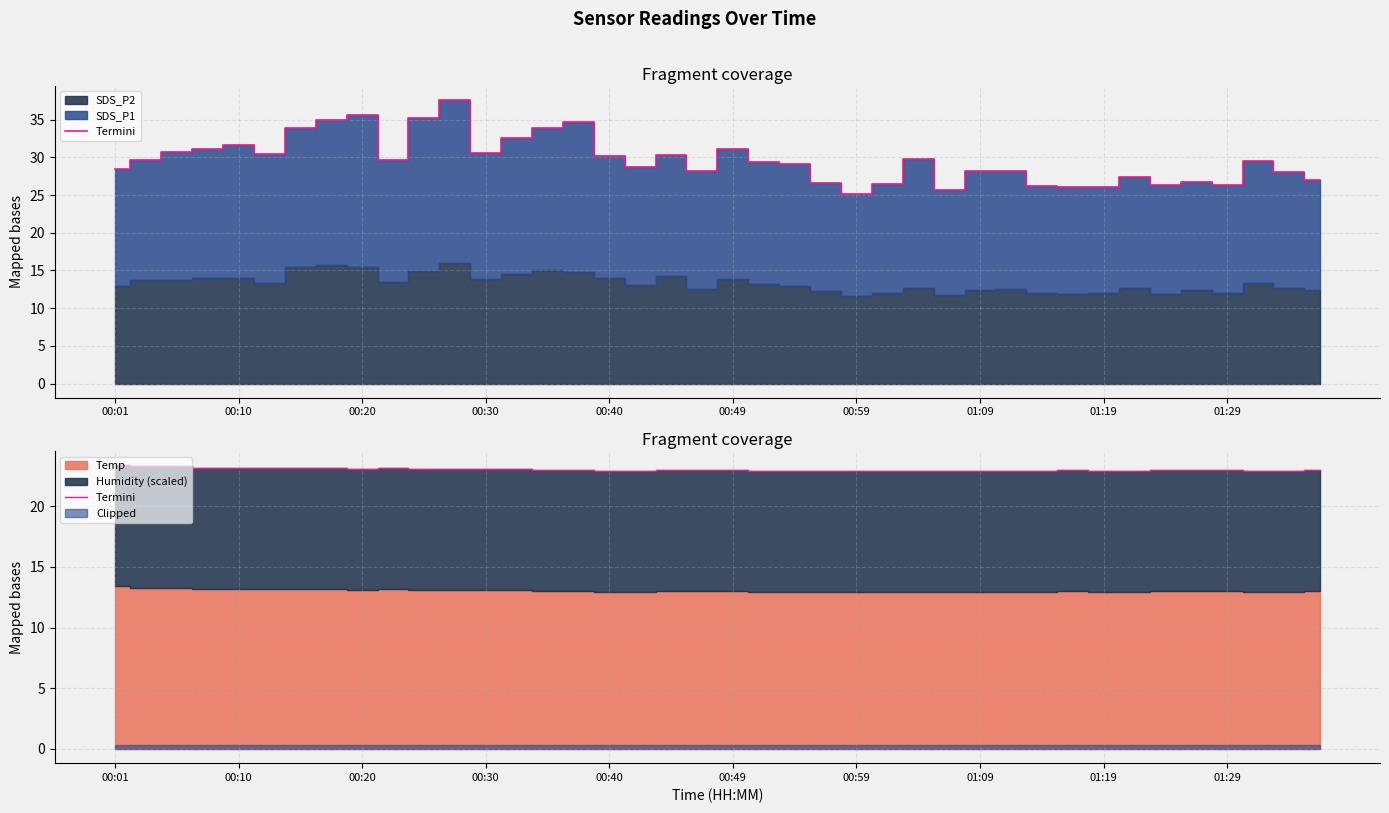

How many lines are shown in the chart?

1